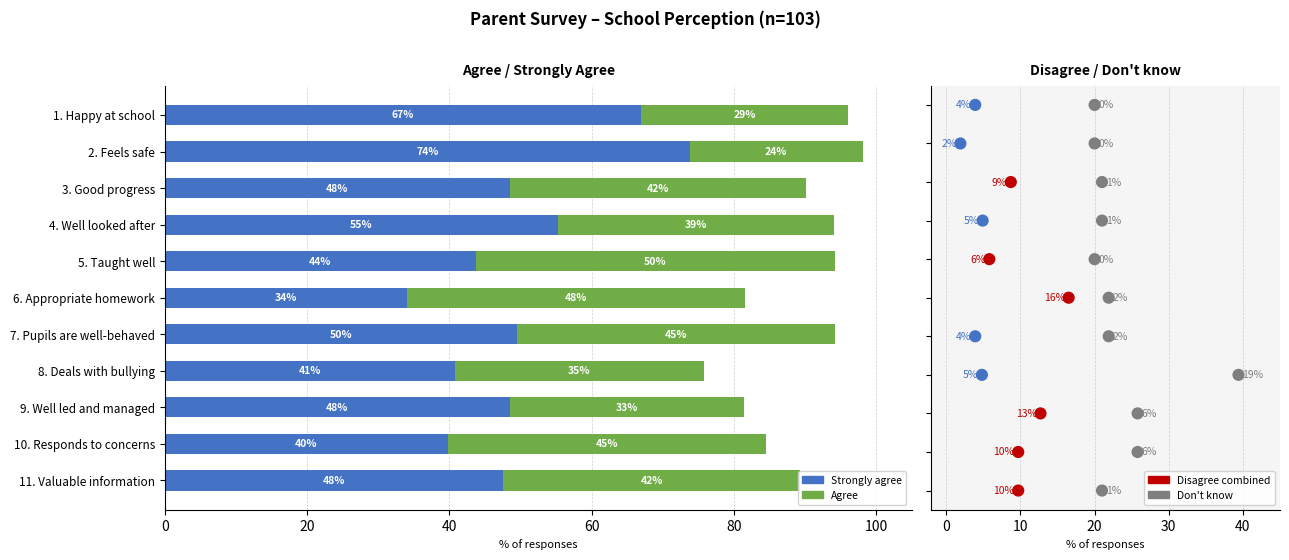

At how many categories does at least one series exceed 13?

11